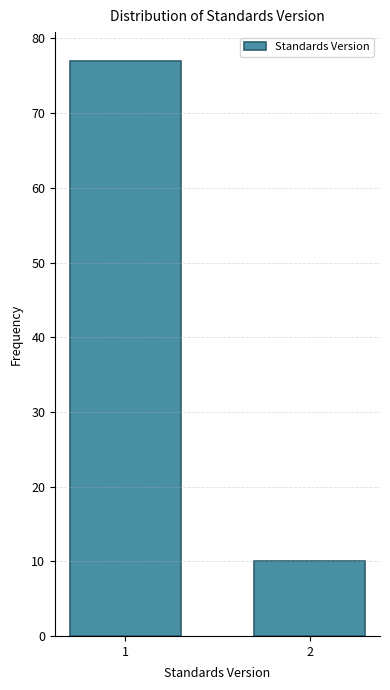

Reading left to right, what are all the values shown in this chart?

77	10